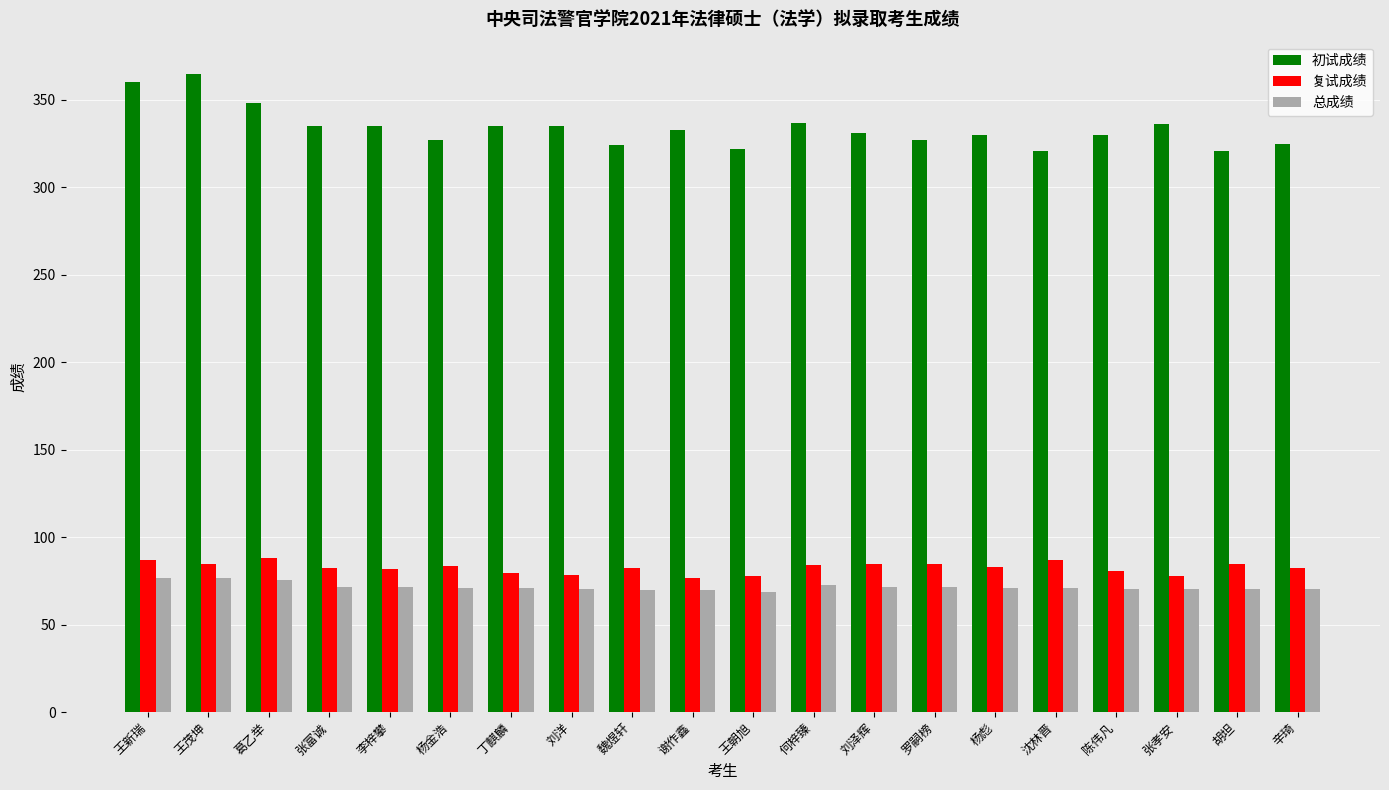

What is the difference between the highest and lowest values at 刘泽辉?

259.3